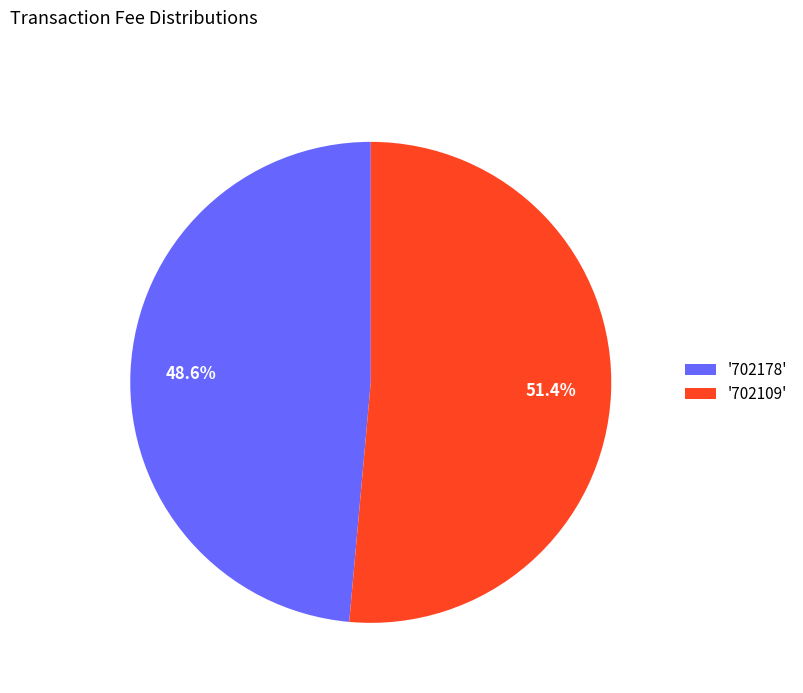

What is the majority slice?

'702109'